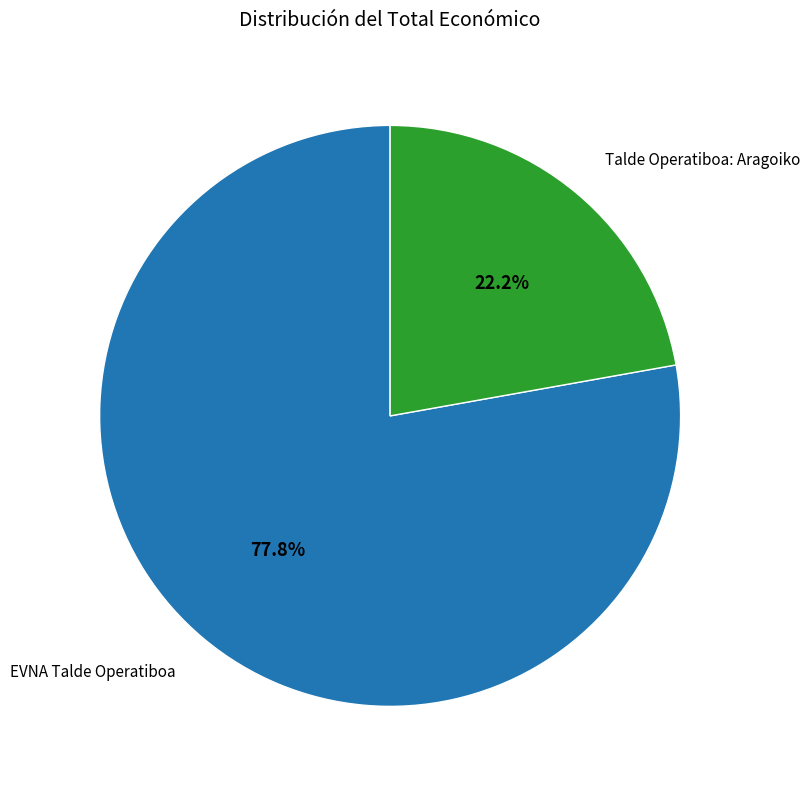

Does EVNA Talde Operatiboa account for over 50% of the chart?

Yes